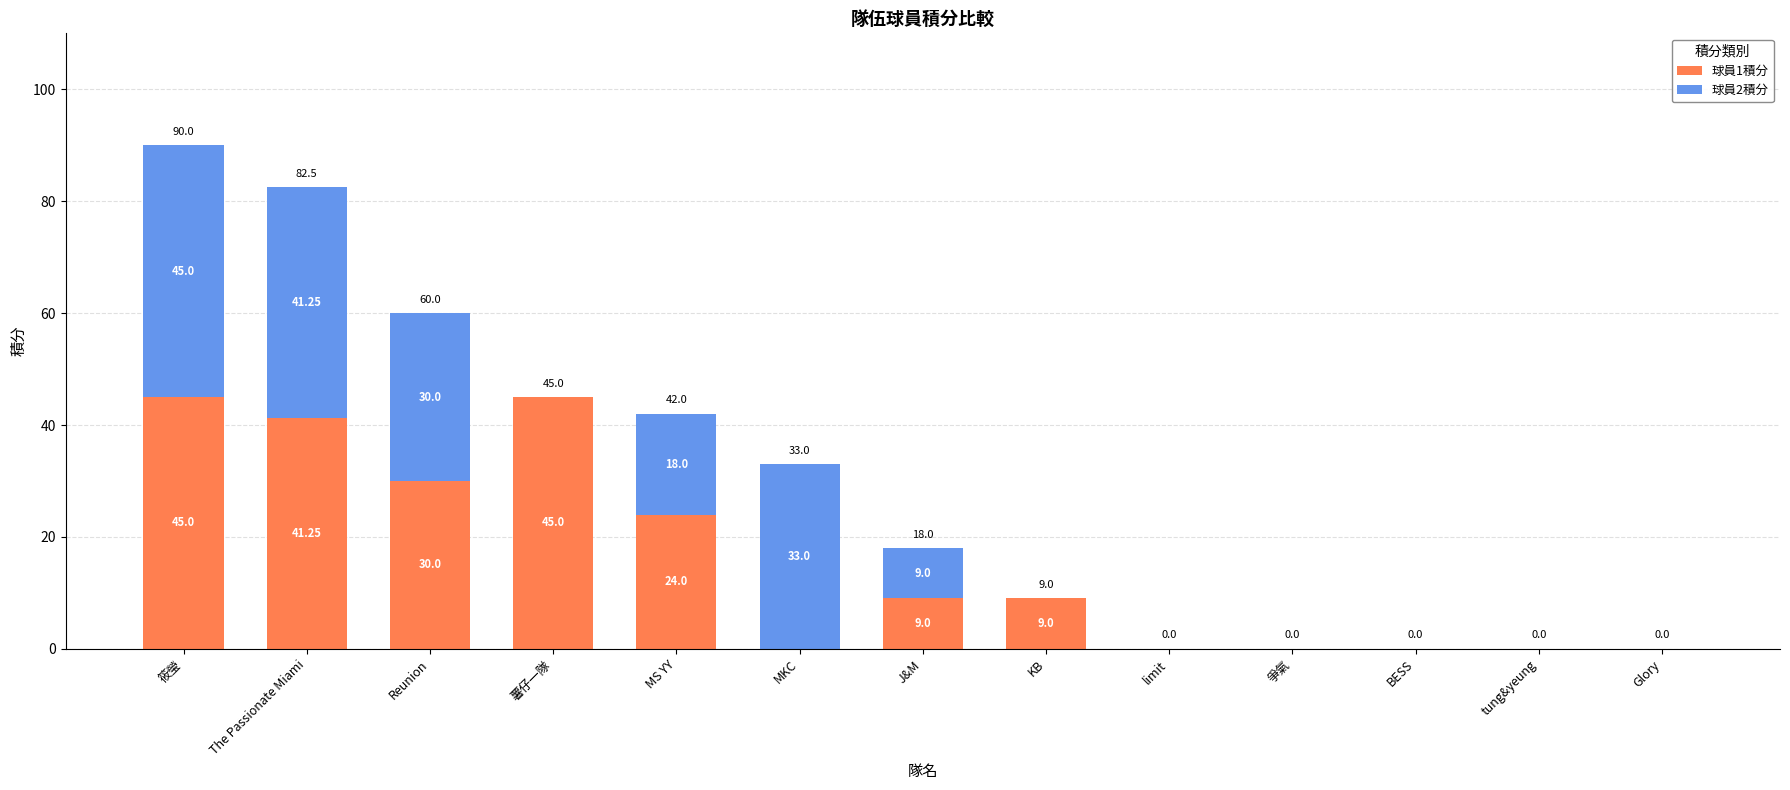

Where does the 球員1積分 series first go above 9?

筱瑩